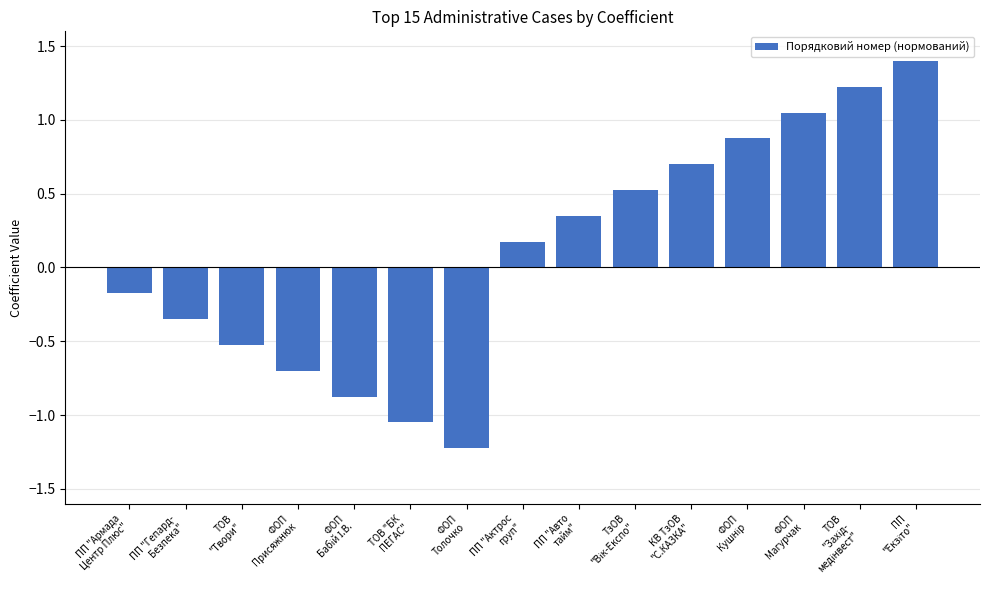

What is the sum of the values at ТОВ "БК
ПЕГАС" and ПП "Авто
тайм"?

-0.7